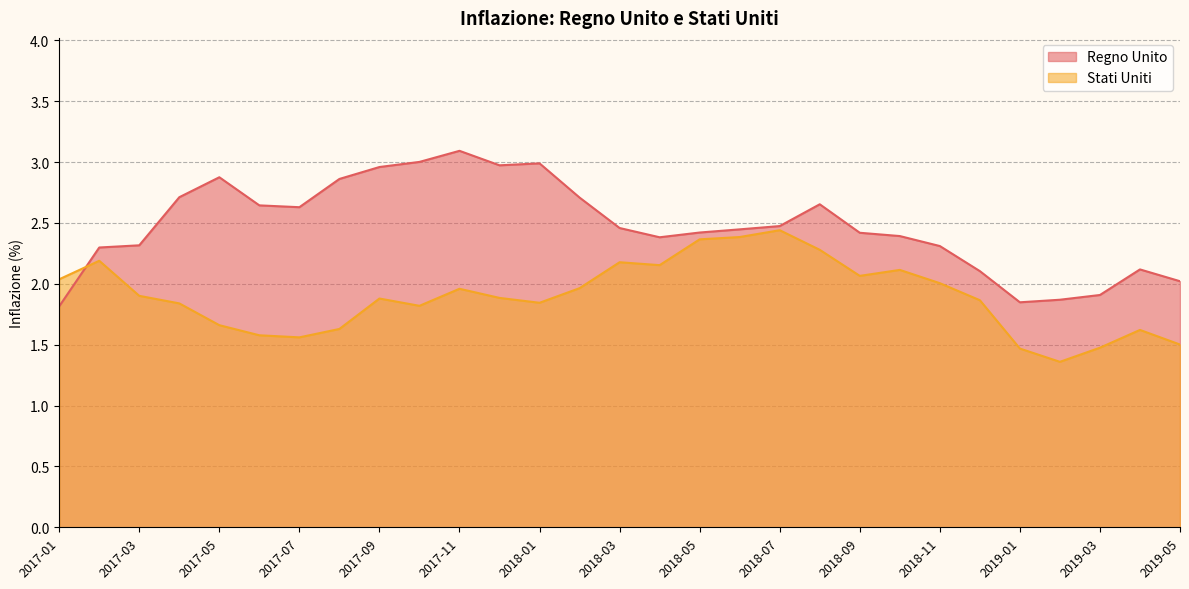

Reading left to right, list all the values displayed in this chart.

Regno Unito: 1.8	2.3	2.3	2.7	2.9	2.6	2.6	2.9	3.0	3.0	3.1	3.0	3.0	2.7	2.5	2.4	2.4	2.4	2.5	2.7	2.4	2.4	2.3	2.1	1.8	1.9	1.9	2.1	2.0
Stati Uniti: 2.0	2.2	1.9	1.8	1.7	1.6	1.6	1.6	1.9	1.8	2.0	1.9	1.8	2.0	2.2	2.2	2.4	2.4	2.4	2.3	2.1	2.1	2.0	1.9	1.5	1.4	1.5	1.6	1.5